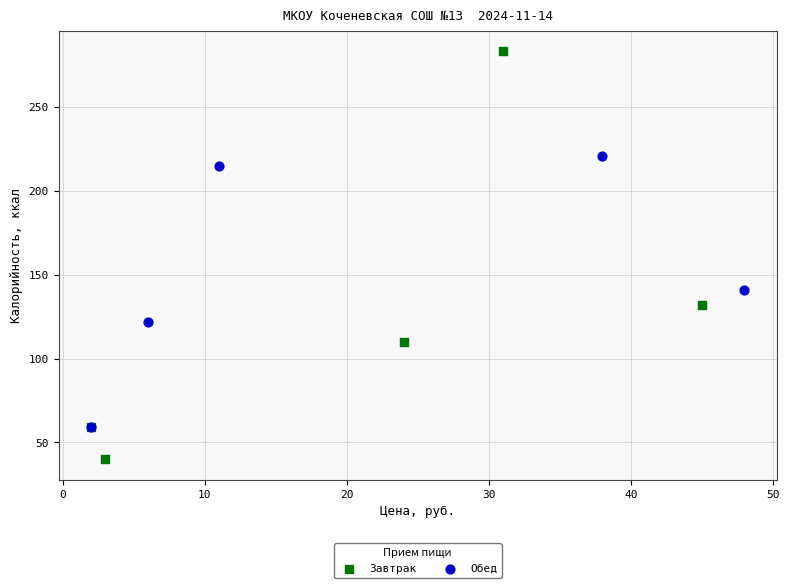

Which series contains the highest Y value?

Завтрак